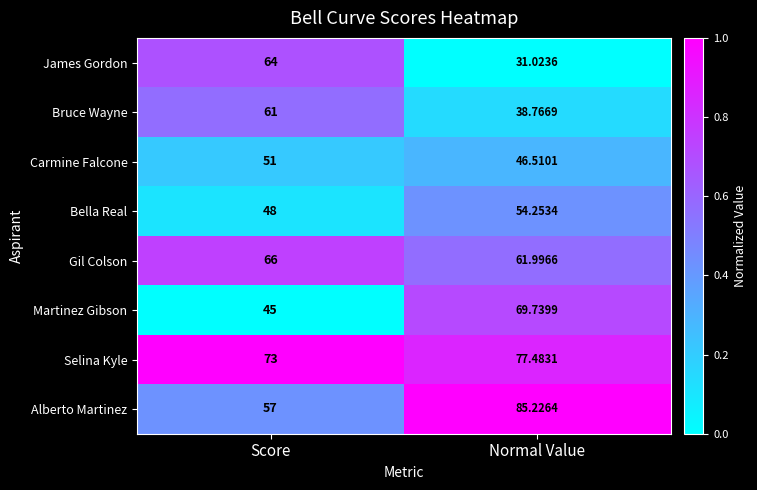

Which series changed the most between Score and Normal Value?

James Gordon